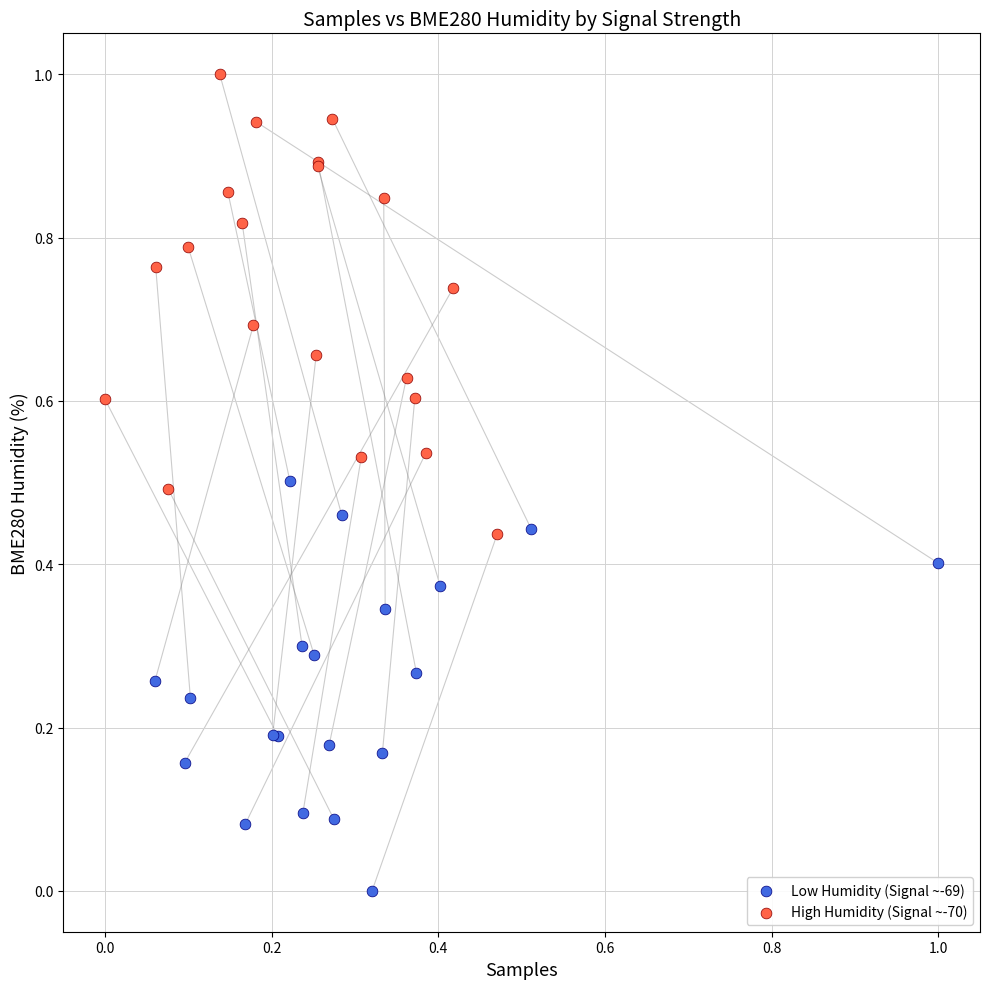

Which series reaches the minimum Y coordinate?

Low Humidity (Signal ~-69)